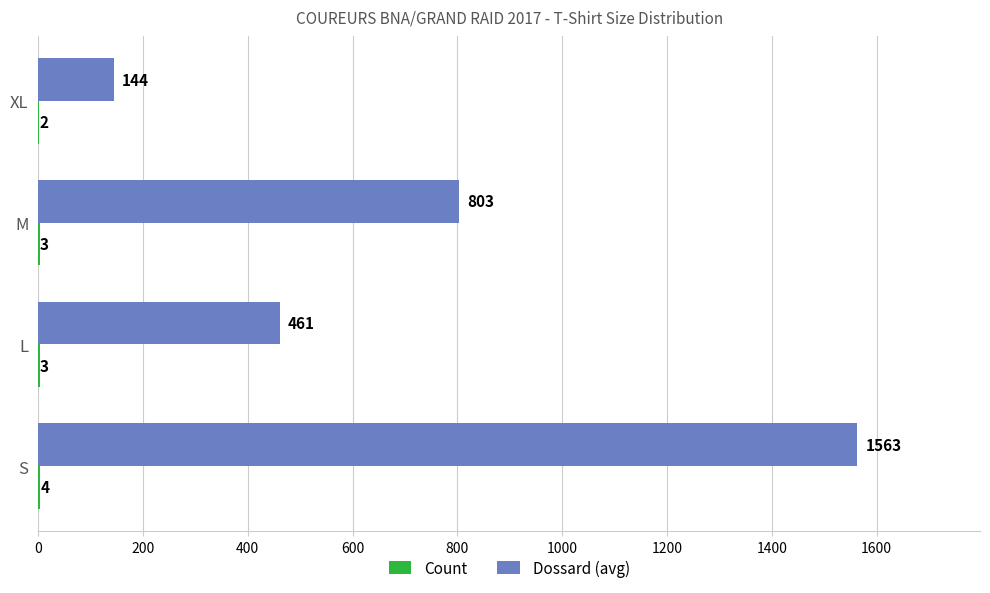

What is the sum of all Dossard (avg) values?

2971